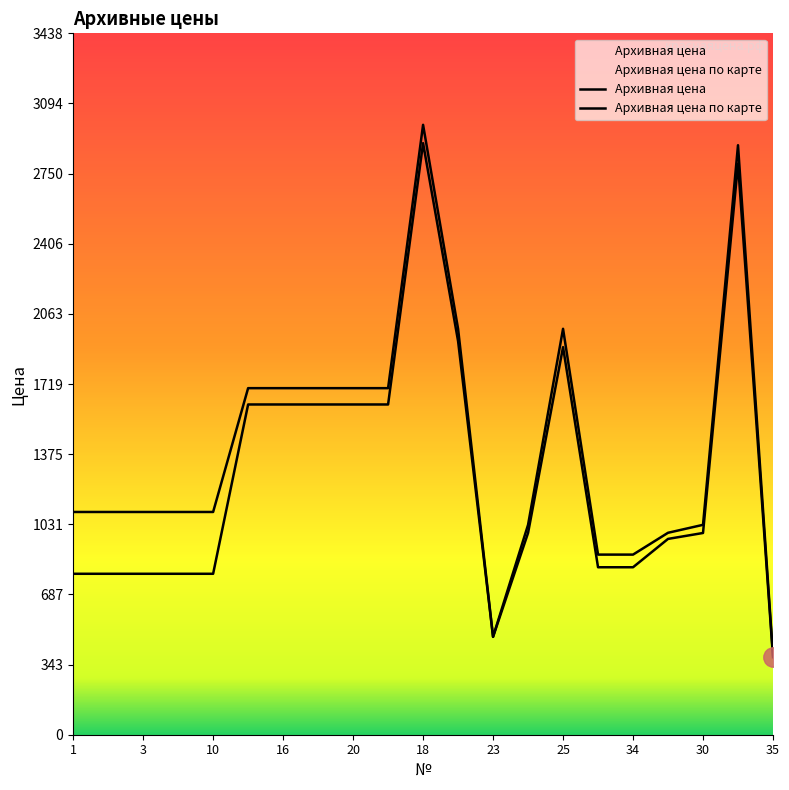

Count the number of categories in the chart.

21